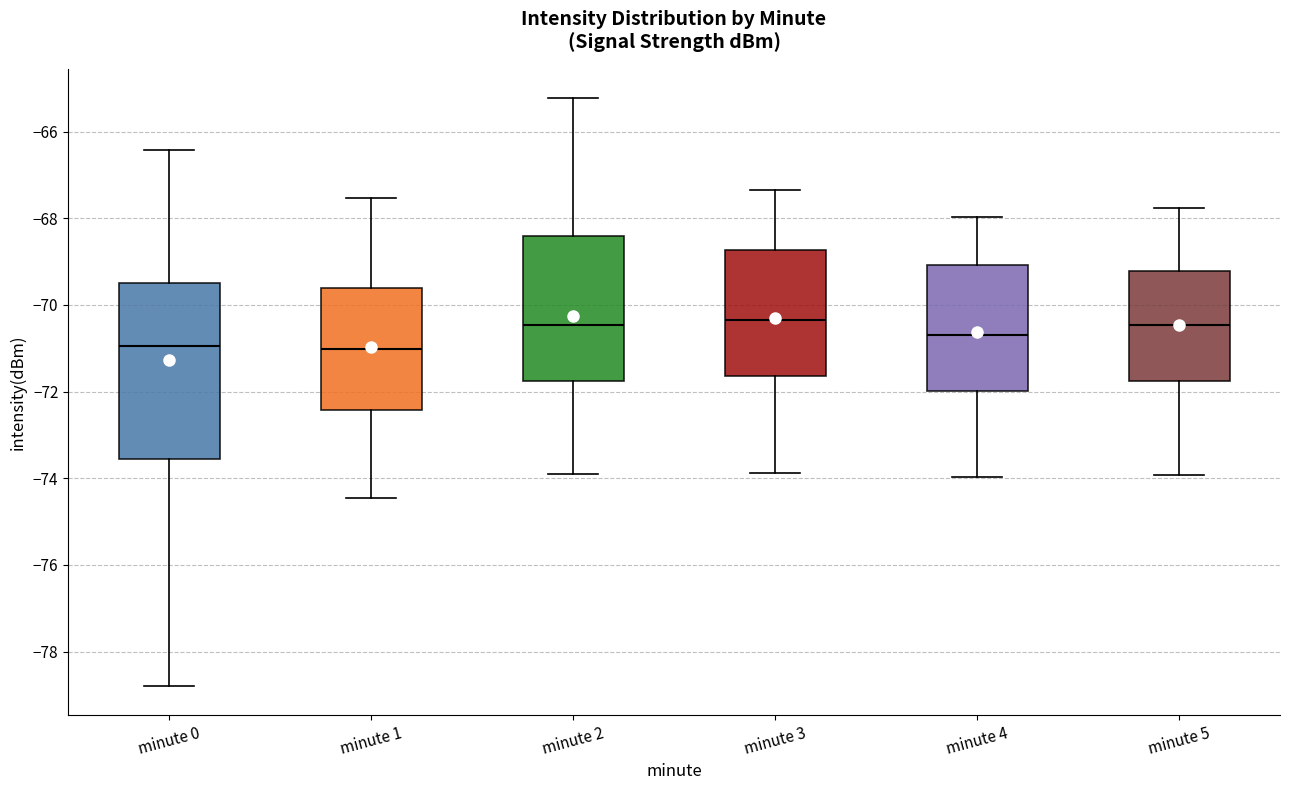

Which box is the tallest, from its lower edge to its upper edge?

minute 0